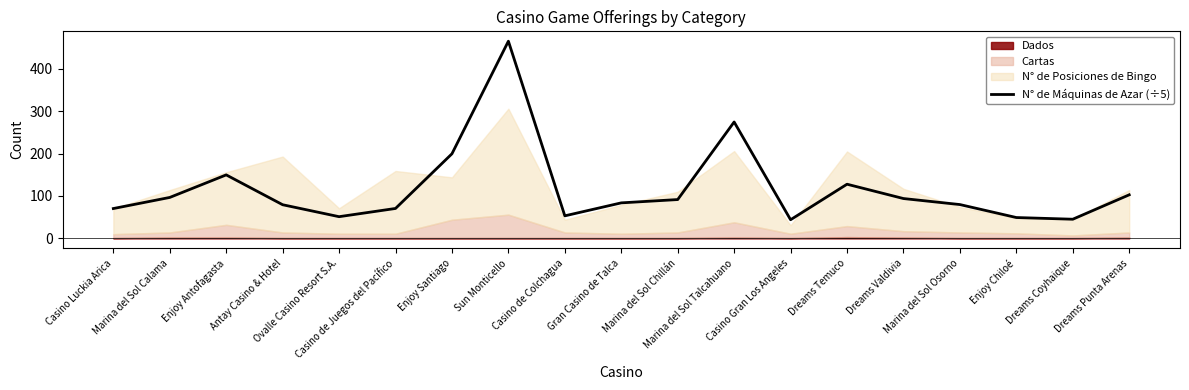

Rank the categories by value from lowest to highest.

Casino Gran Los Angeles, Dreams Coyhaique, Enjoy Chiloé, Ovalle Casino Resort S.A., Casino de Colchagua, Casino Luckia Arica, Casino de Juegos del Pacífico, Antay Casino & Hotel, Marina del Sol Osorno, Gran Casino de Talca, Marina del Sol Chillán, Dreams Valdivia, Marina del Sol Calama, Dreams Punta Arenas, Dreams Temuco, Enjoy Antofagasta, Enjoy Santiago, Marina del Sol Talcahuano, Sun Monticello